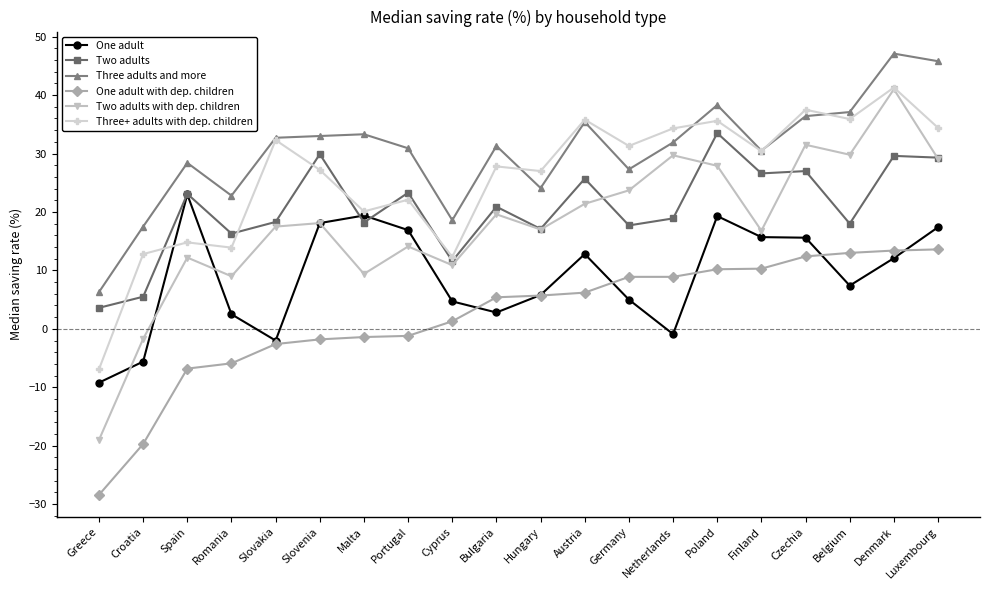

True or false: Three adults and more has a value of 33.3 at Malta.

True